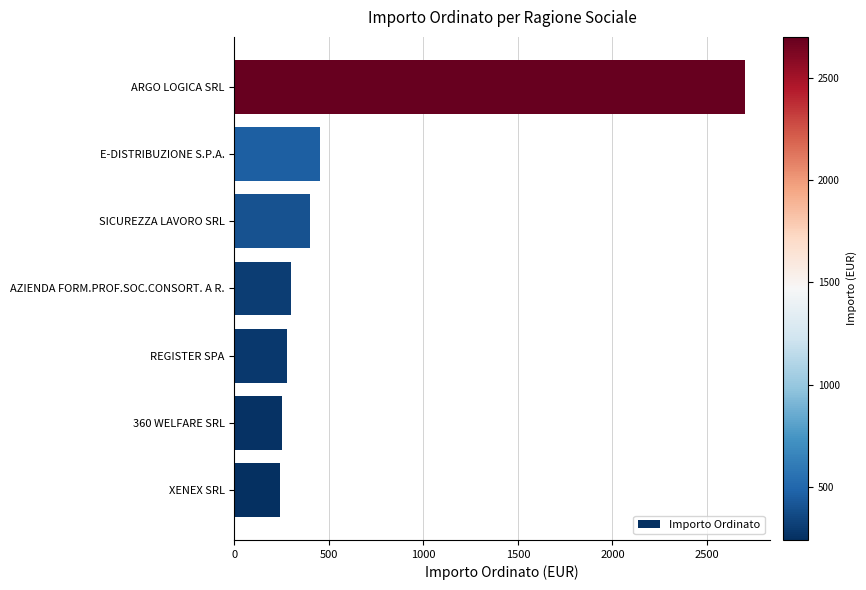

What is the change in value from REGISTER SPA to E-DISTRIBUZIONE S.P.A.?

+172.7